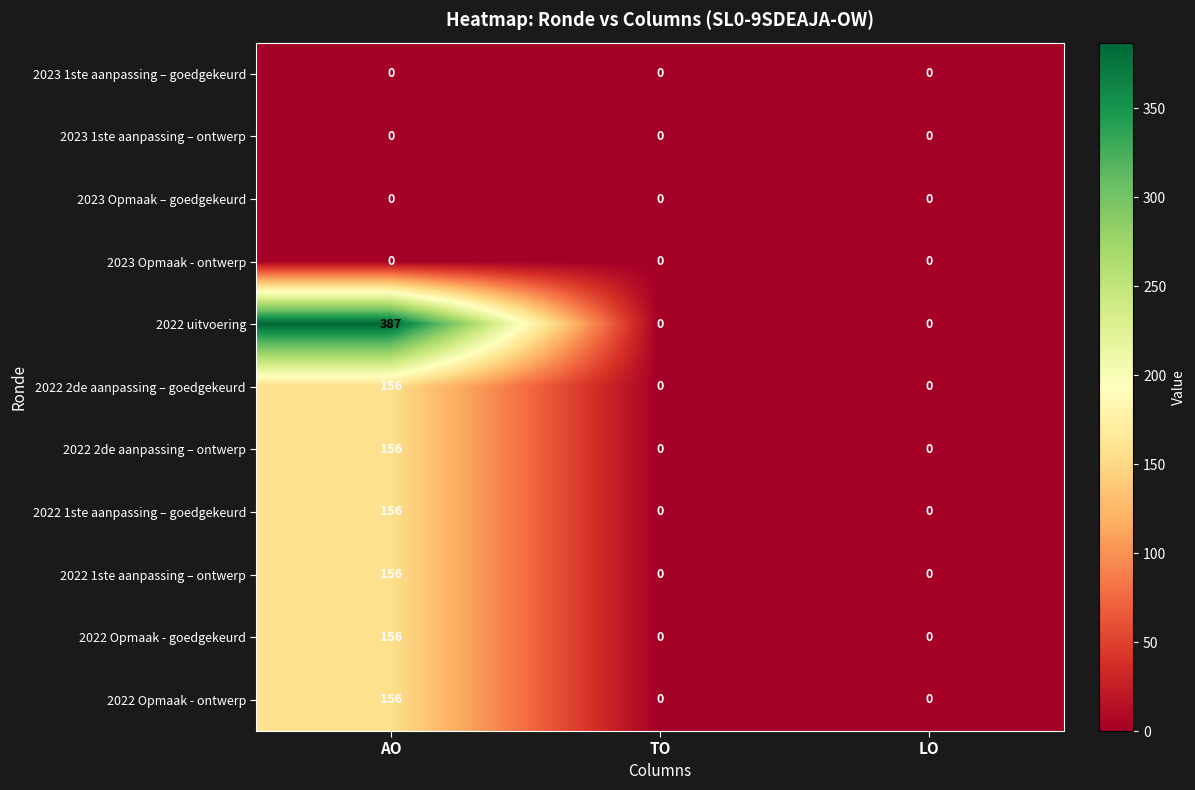

How many values in the 2022 2de aanpassing – goedgekeurd series exceed 0?

1